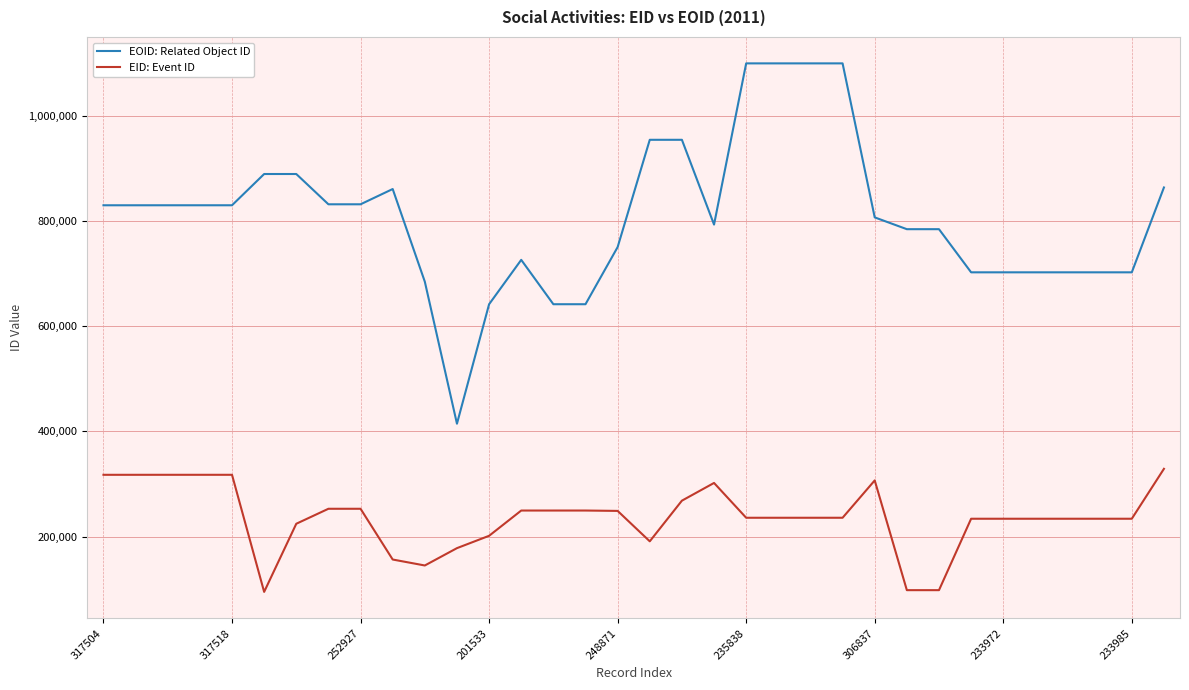

At how many categories does at least one series exceed 343183?

34